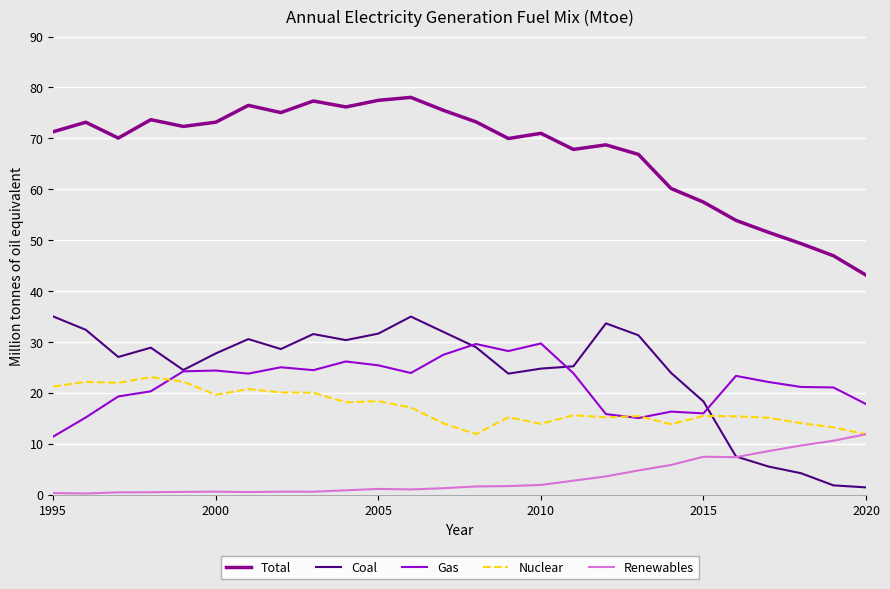

What is the lowest value of the Coal series?

1.5